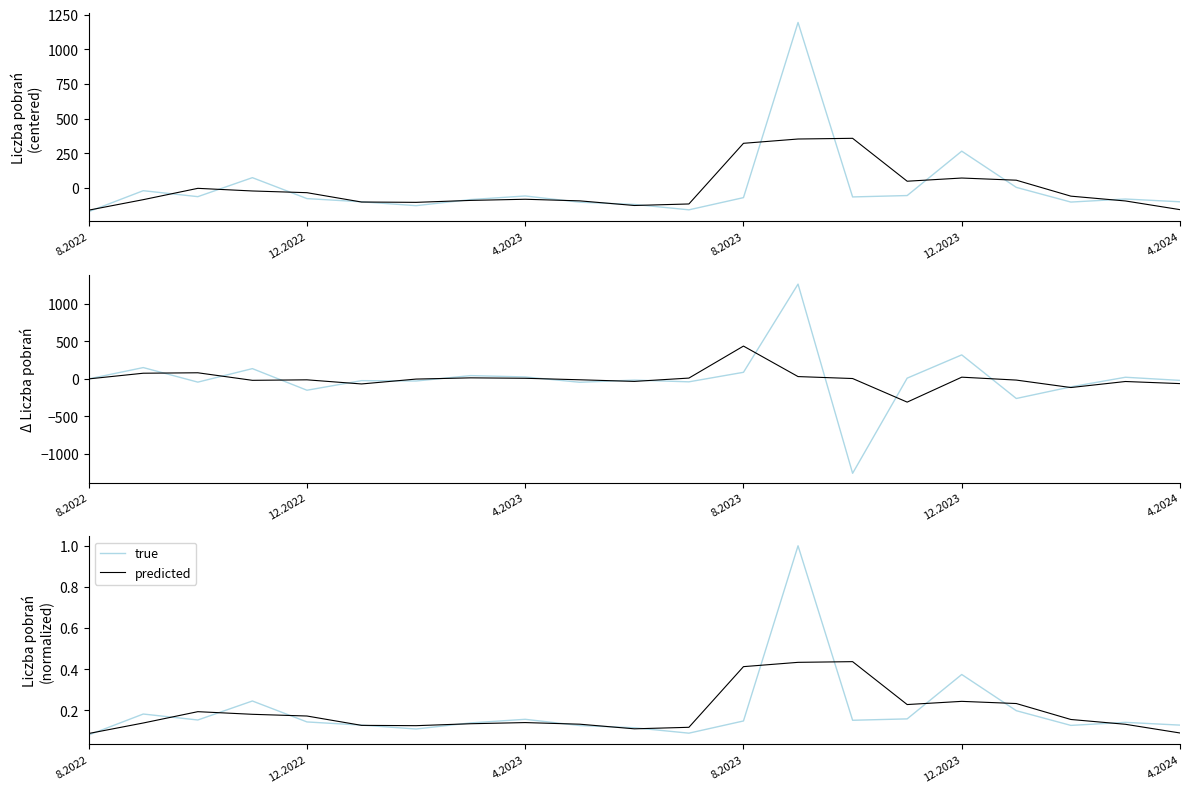

Does the chart display data point markers on the line(s)?

No